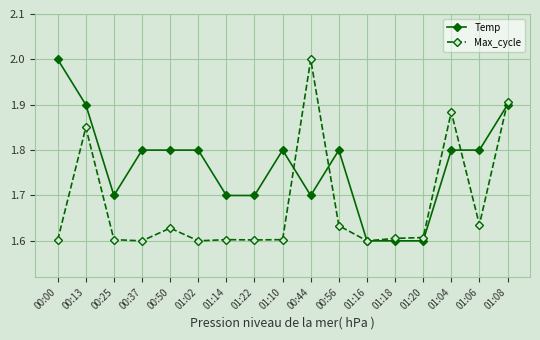

List the series in order of their overall mean, lowest first.

Max_cycle, Temp